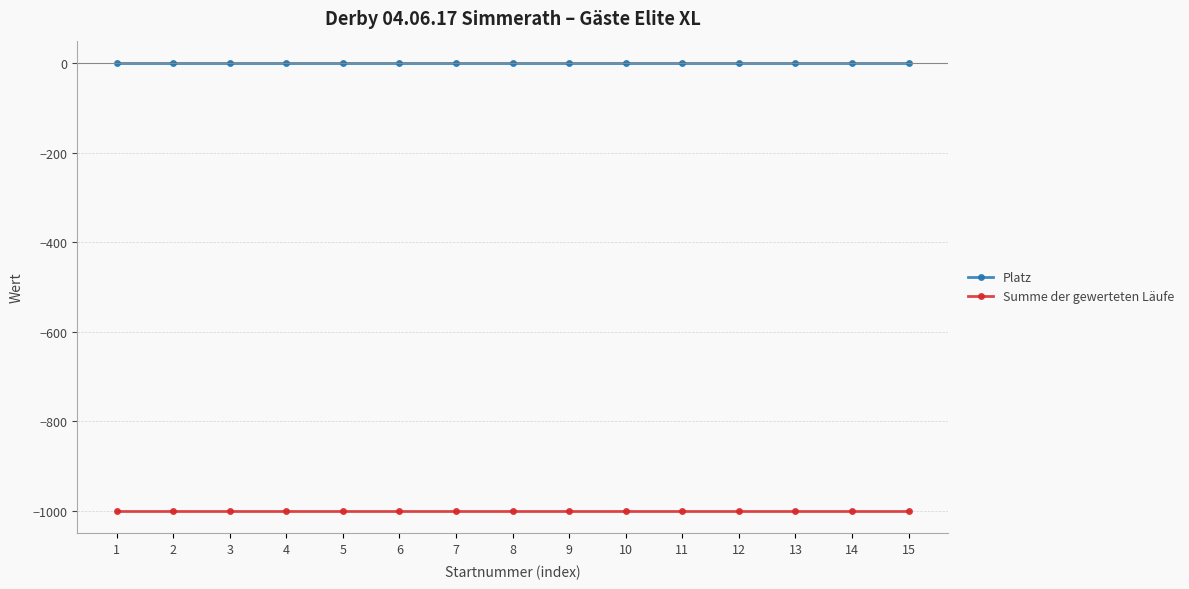

List the series in order of their overall mean, lowest first.

Summe der gewerteten Läufe, Platz